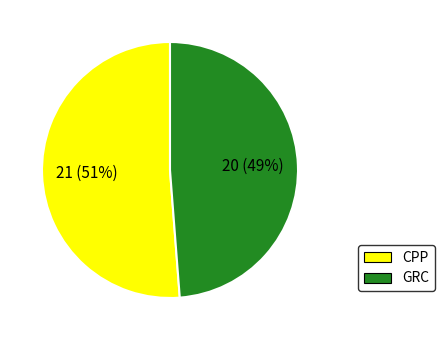

Rank the categories by value from highest to lowest.

CPP, GRC